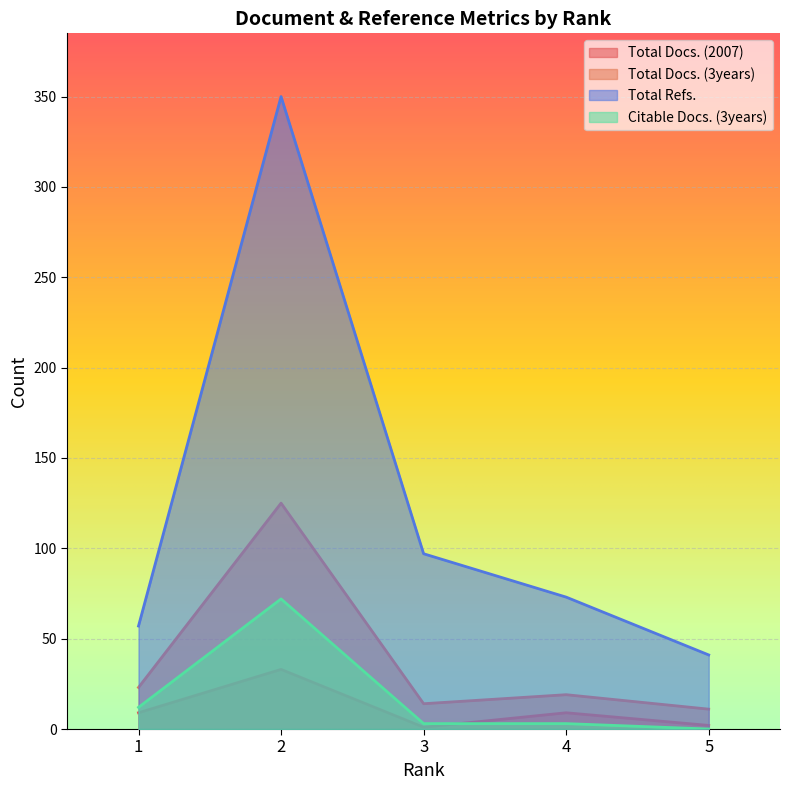

How many interior local peaks does the Citable Docs. (3years) series have?

1